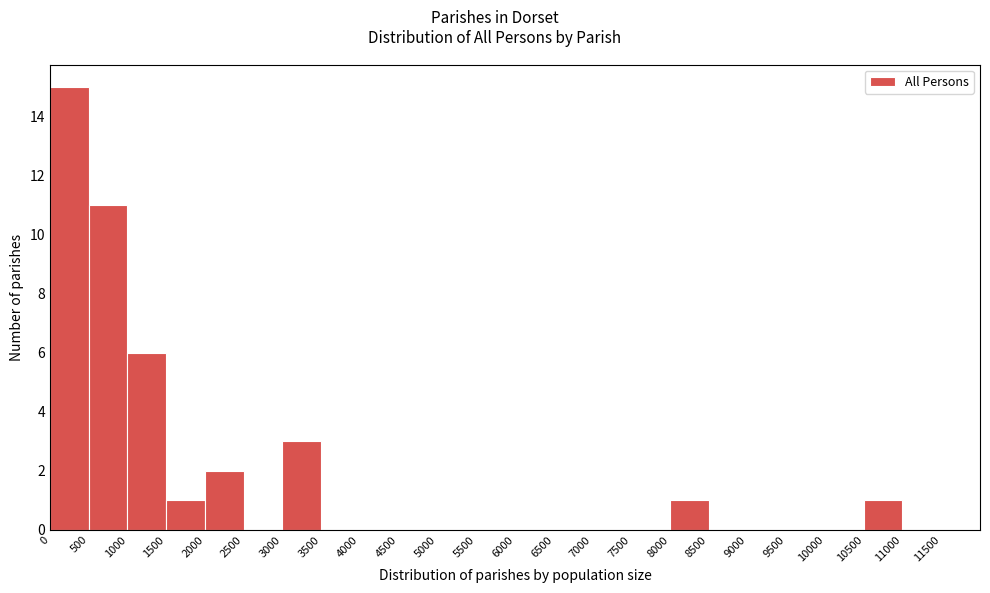

Reading left to right, list every bar in this chart as the range it spans on the x-axis followed by its height. The values are not printed on the chart, so give them approximately, as read against the axis.

0 to 500: 15
500 to 1000: 11
1000 to 1500: 6
1500 to 2000: 1
2000 to 2500: 2
2500 to 3000: 0
3000 to 3500: 3
3500 to 4000: 0
4000 to 4500: 0
4500 to 5000: 0
5000 to 5500: 0
5500 to 6000: 0
6000 to 6500: 0
6500 to 7000: 0
7000 to 7500: 0
7500 to 8000: 0
8000 to 8500: 1
8500 to 9000: 0
9000 to 9500: 0
9500 to 10000: 0
10000 to 10500: 0
10500 to 11000: 1
11000 to 11500: 0
11500 to 12000: 0